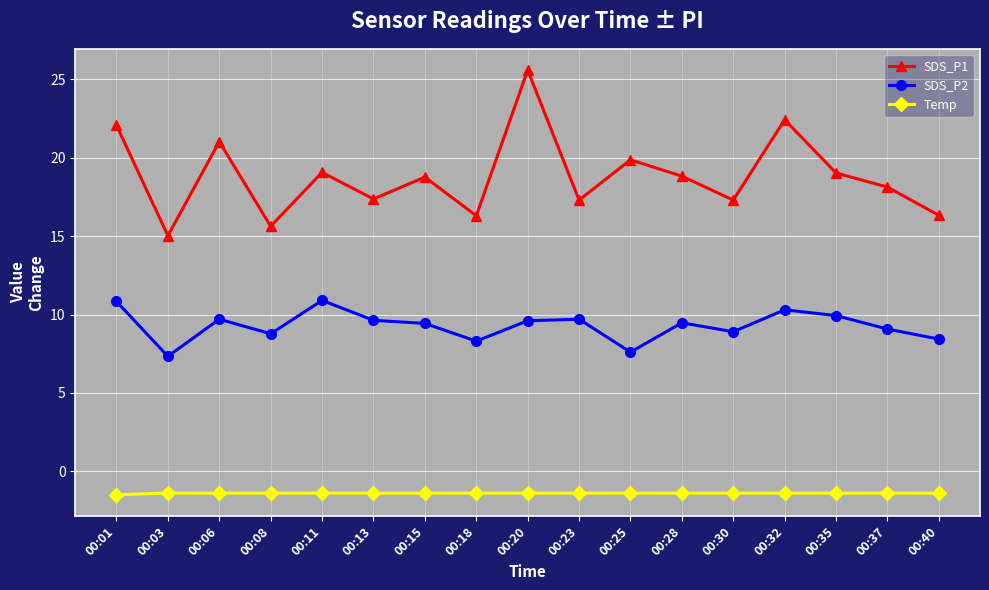

What are all the series names shown in the legend?

SDS_P1, SDS_P2, Temp